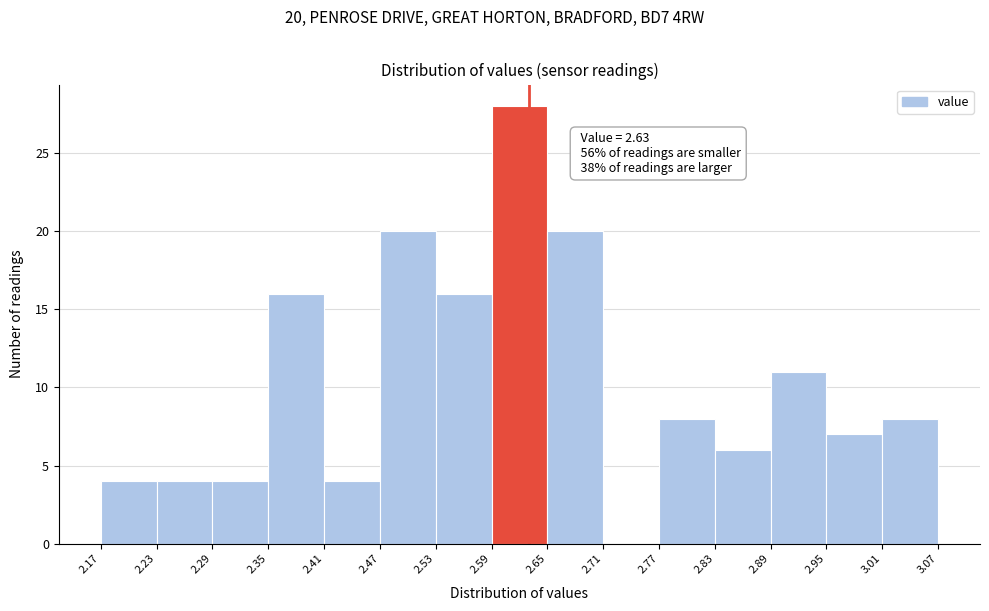

Which range on the x-axis has the tallest bar?

2.59 to 2.65